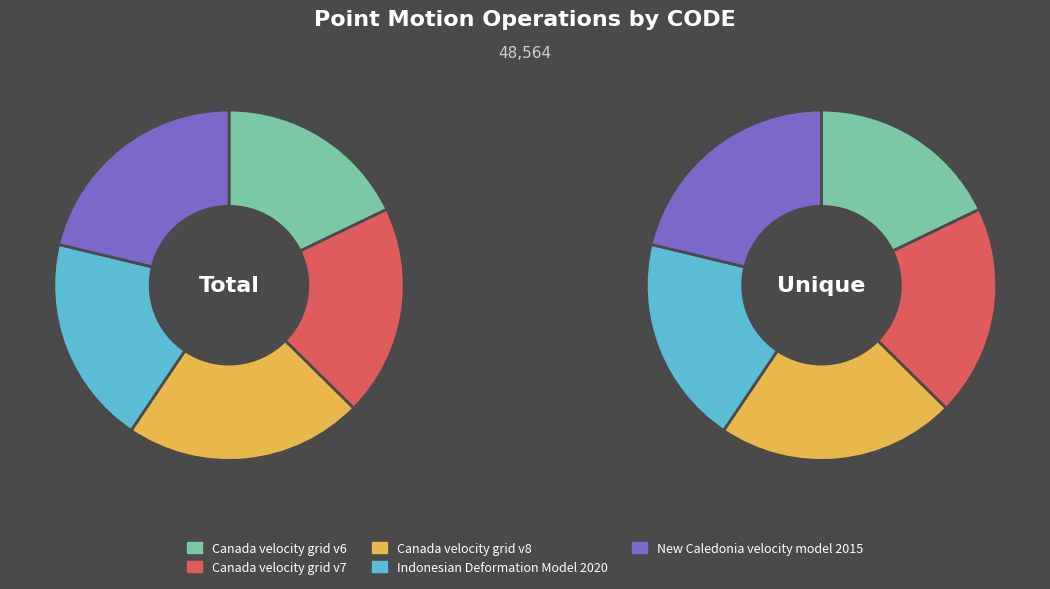

Which has a higher value, Canada velocity grid v7 or Indonesian Deformation Model 2020?

Canada velocity grid v7